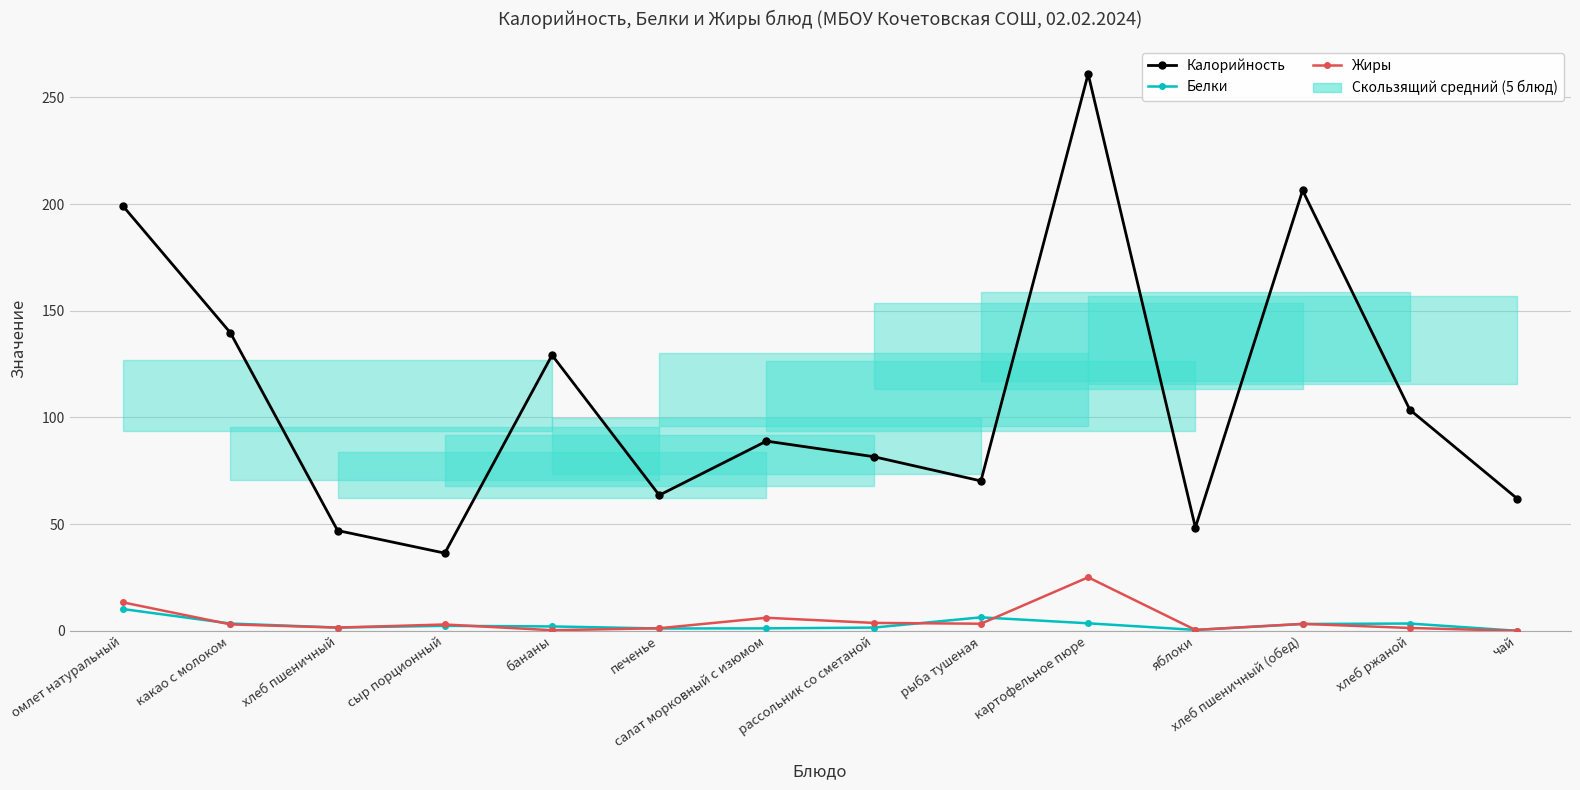

In Белки, how many points are higher than both neighbors (excluding endpoints)?

3